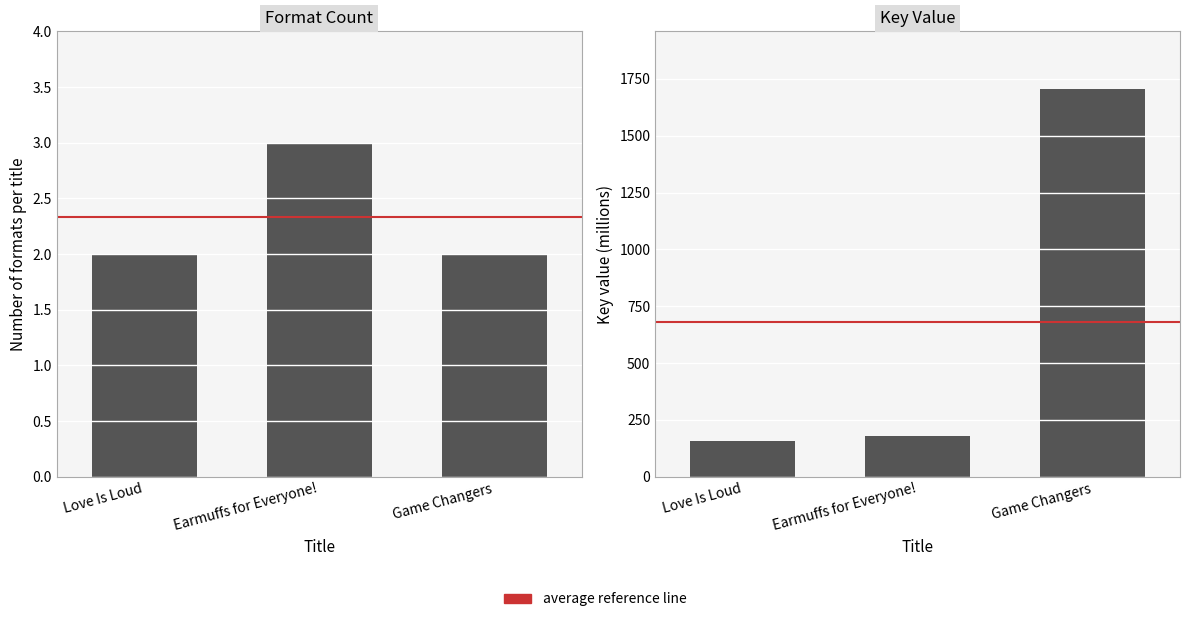

What is the total value across all series at Game Changers?

1705.9